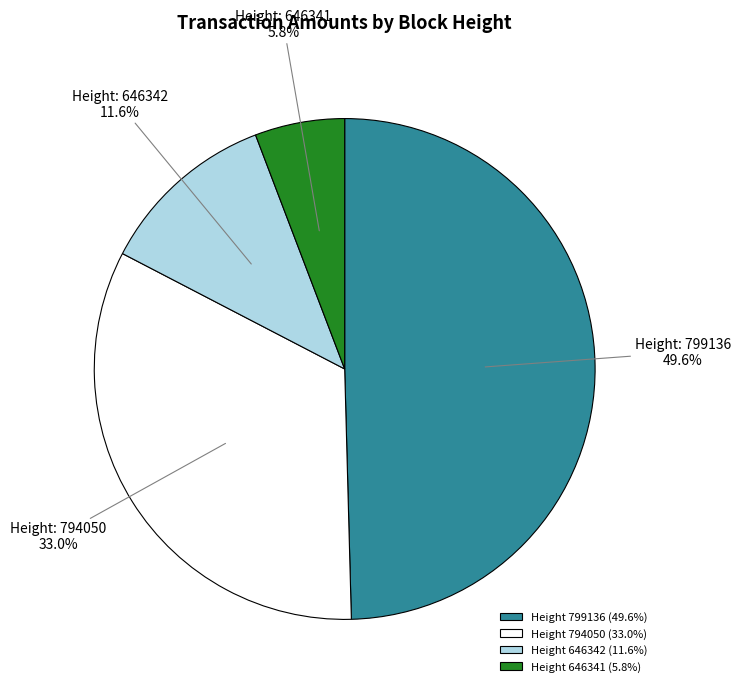

What is the smallest slice in the pie chart?

Height 646341 (5.8%)